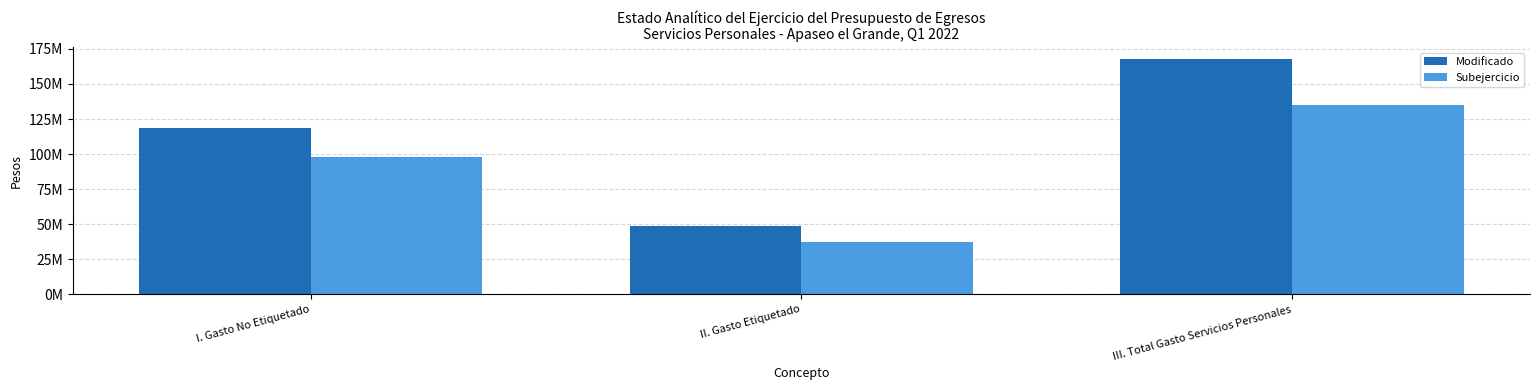

Where is Subejercicio nearest to the value 86502927?

I. Gasto No Etiquetado